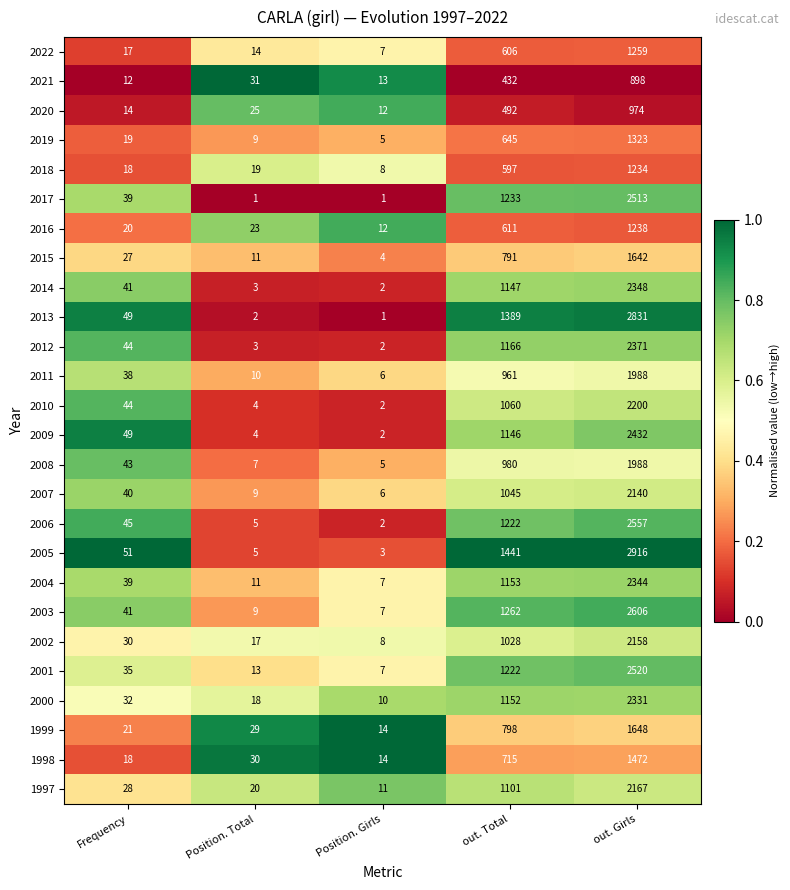

What is the total value across all series at Frequency?

854